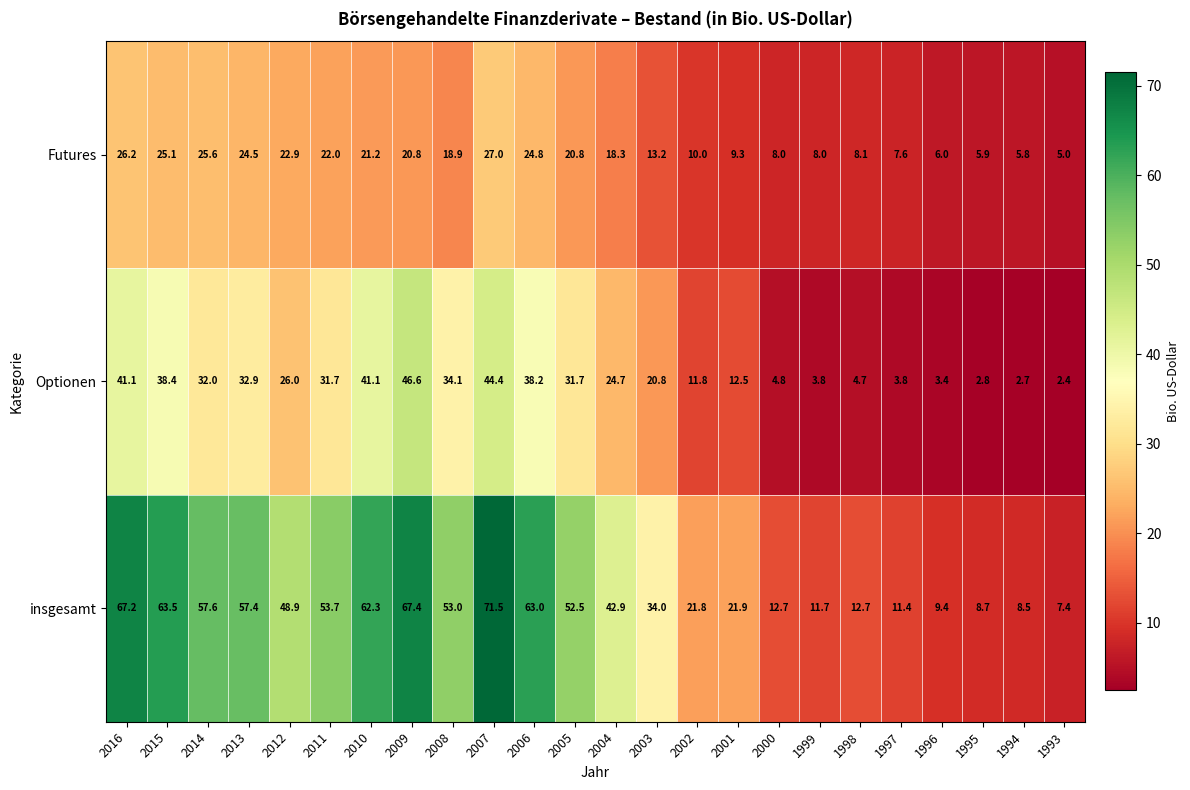

What is the spread (max minus min) of values at 2006?

38.2